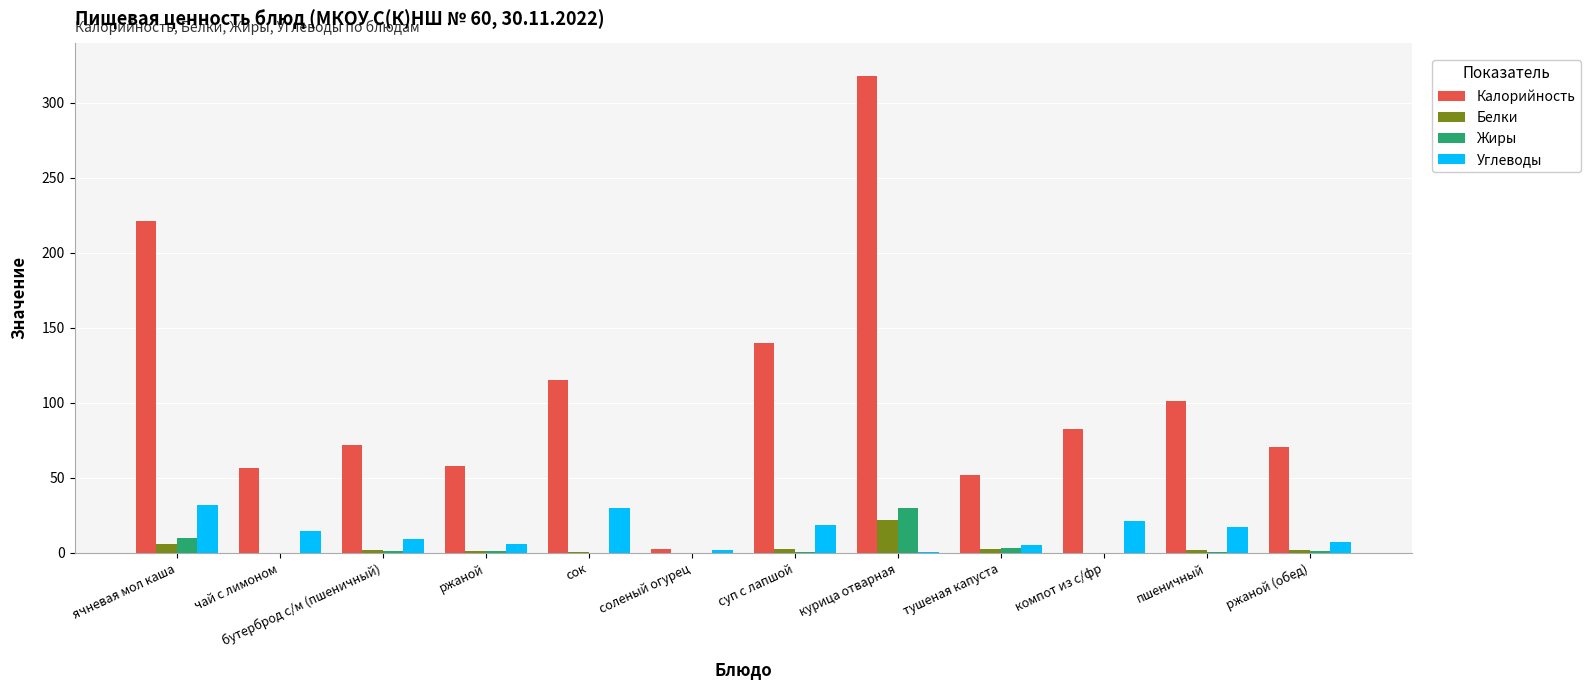

At which label does Белки first exceed 2?

ячневая мол каша